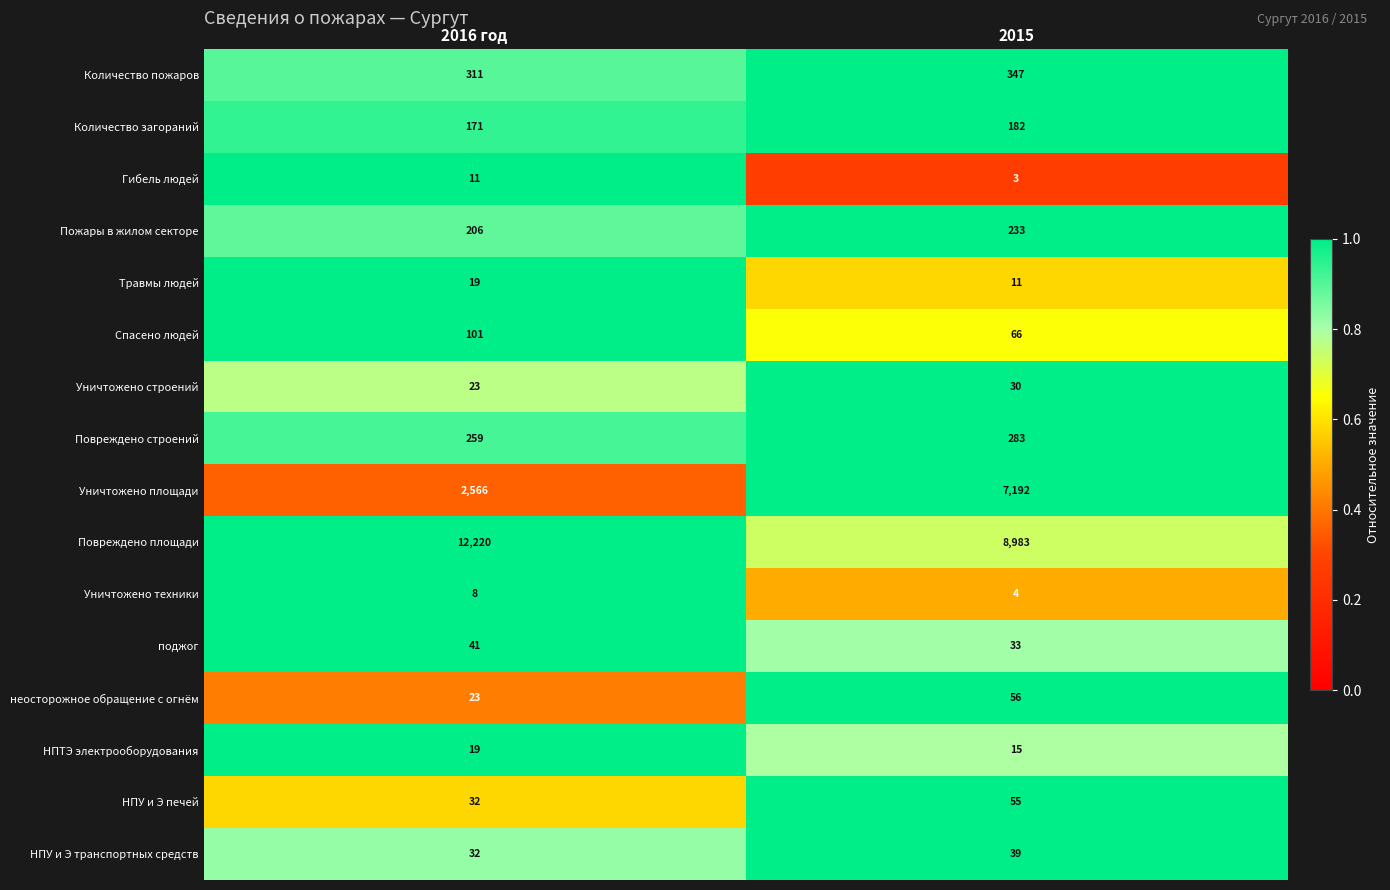

What is the total value across all series at 2015?

17532